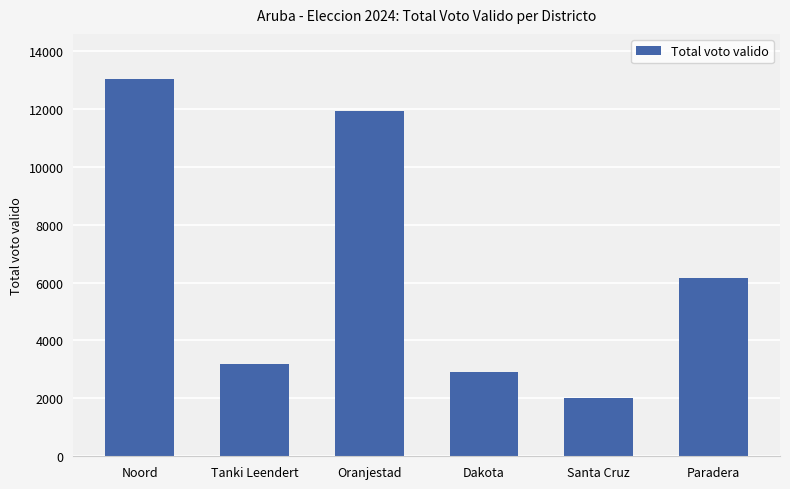

Rank the categories by value from lowest to highest.

Santa Cruz, Dakota, Tanki Leendert, Paradera, Oranjestad, Noord